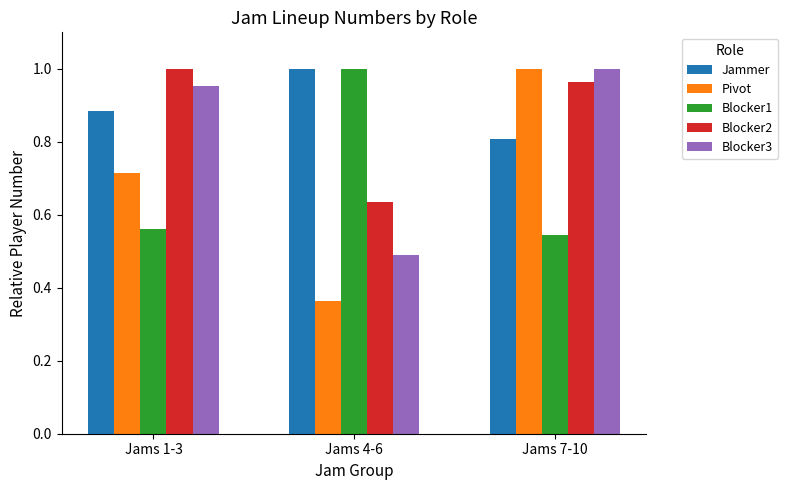

List the labels in order of Blocker3 value, largest first.

Jams 7-10, Jams 1-3, Jams 4-6